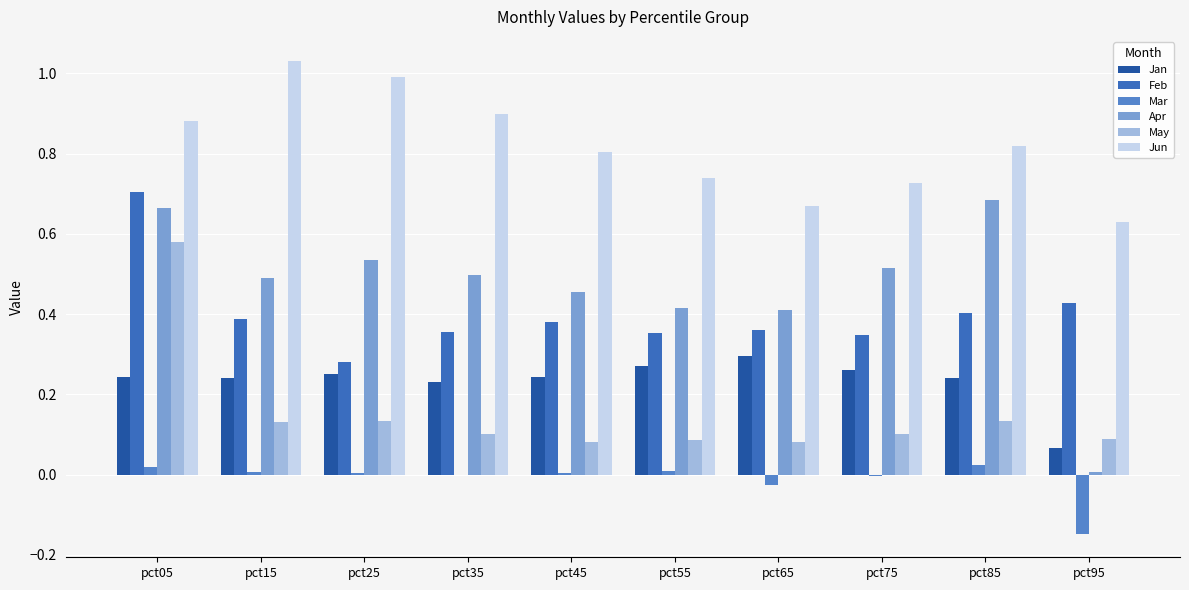

At which category is the sum across all series the highest?

pct05